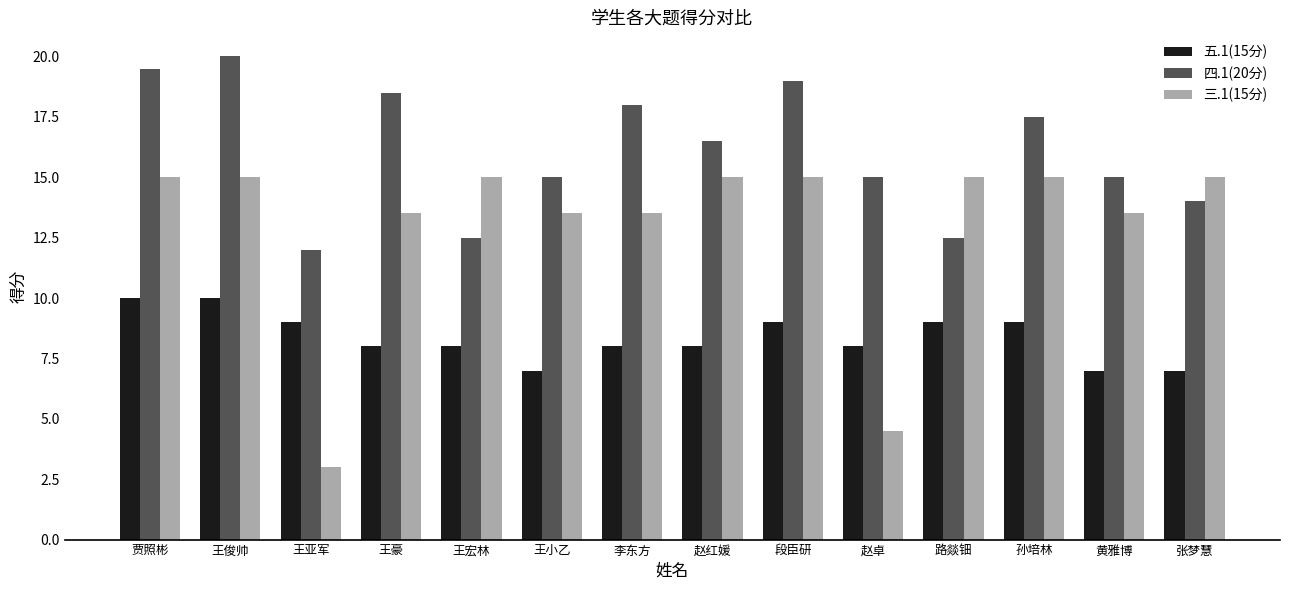

At how many categories does at least one series exceed 9?

14